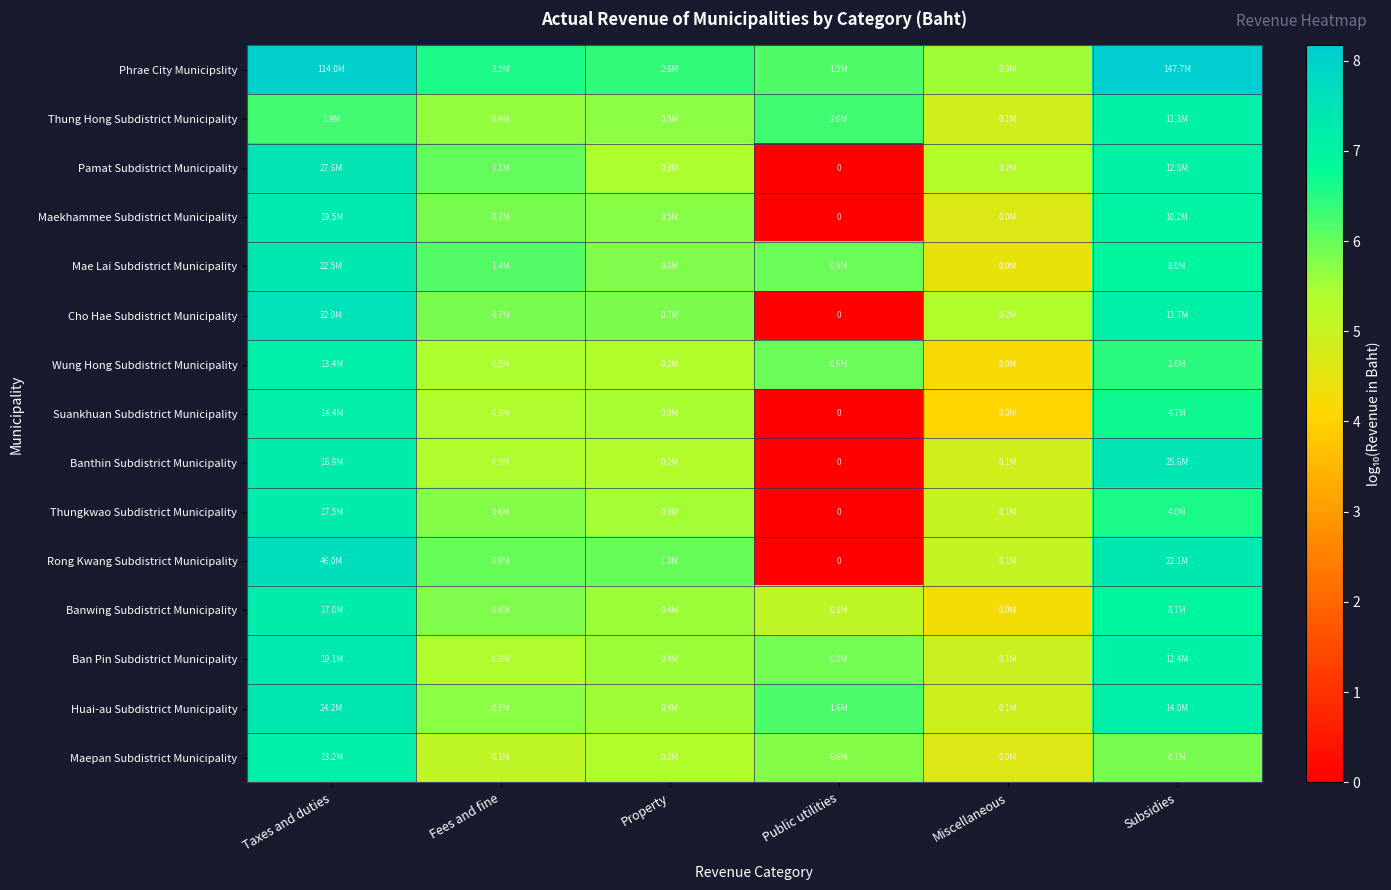

What is the greatest value displayed?

8.2